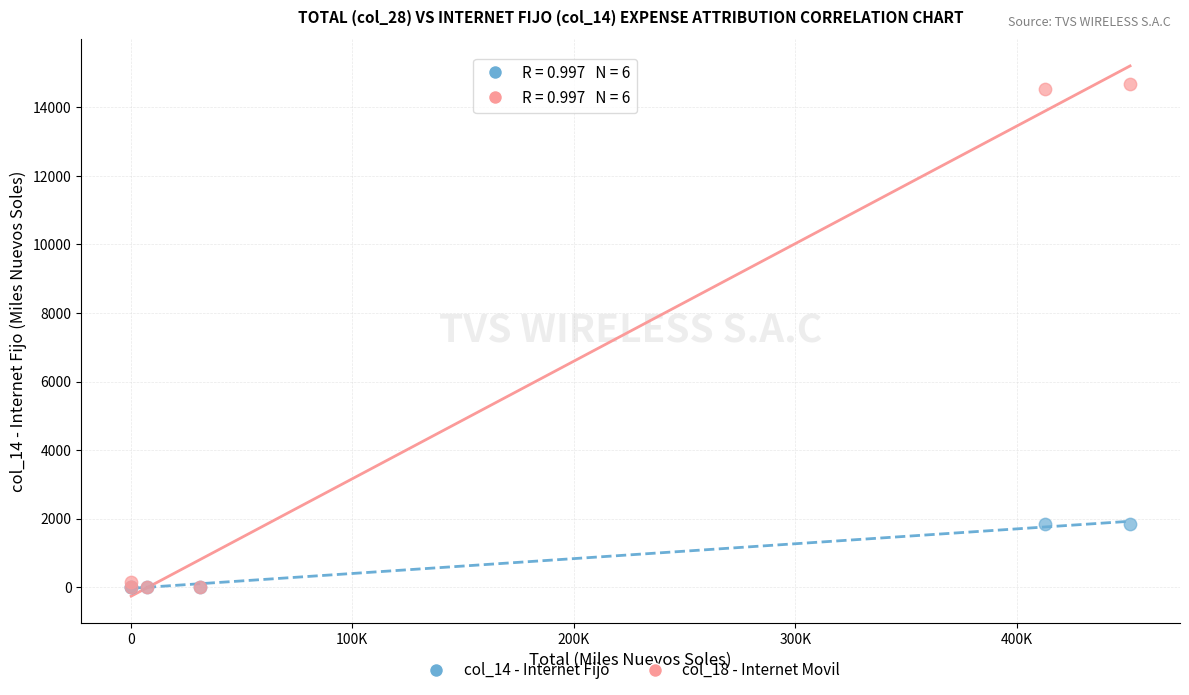

Which series has the largest Y range (max minus min)?

col_18 - Internet Movil